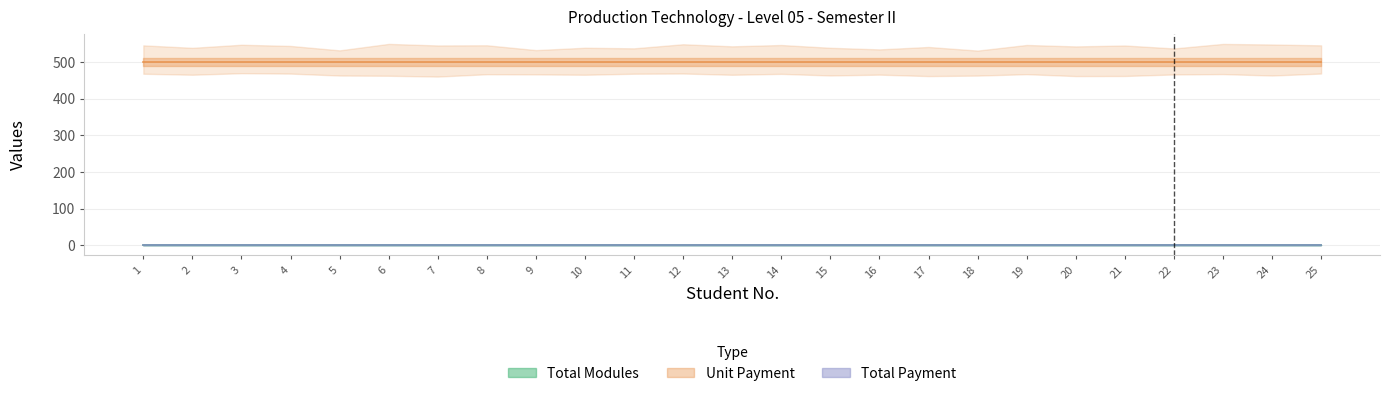

Between 15 and 22, which series saw the biggest shift?

Total Modules